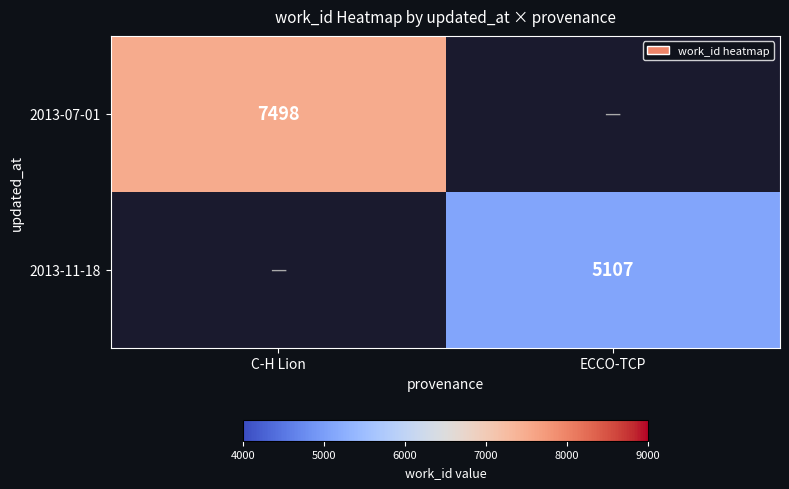

What is the total value across all series at ECCO-TCP?

5107